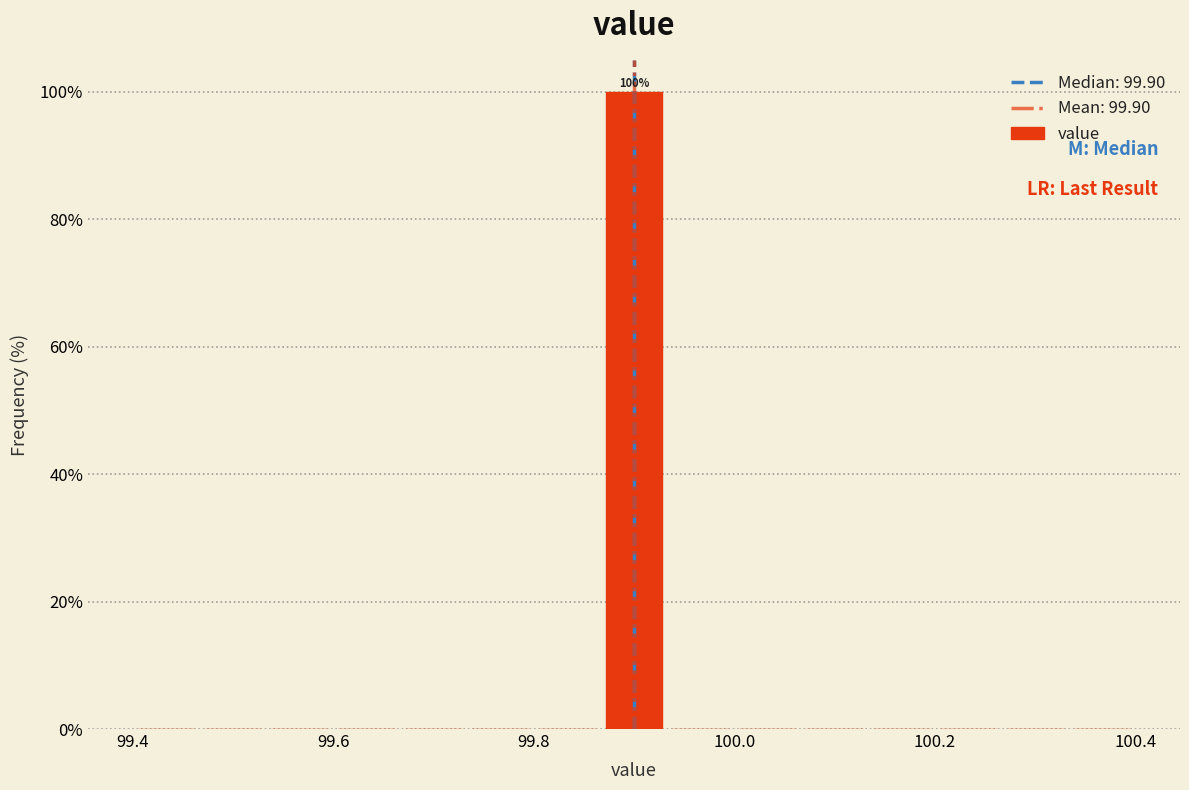

Read against the x-axis, roughly where is the centre of the tallest bar?

99.90